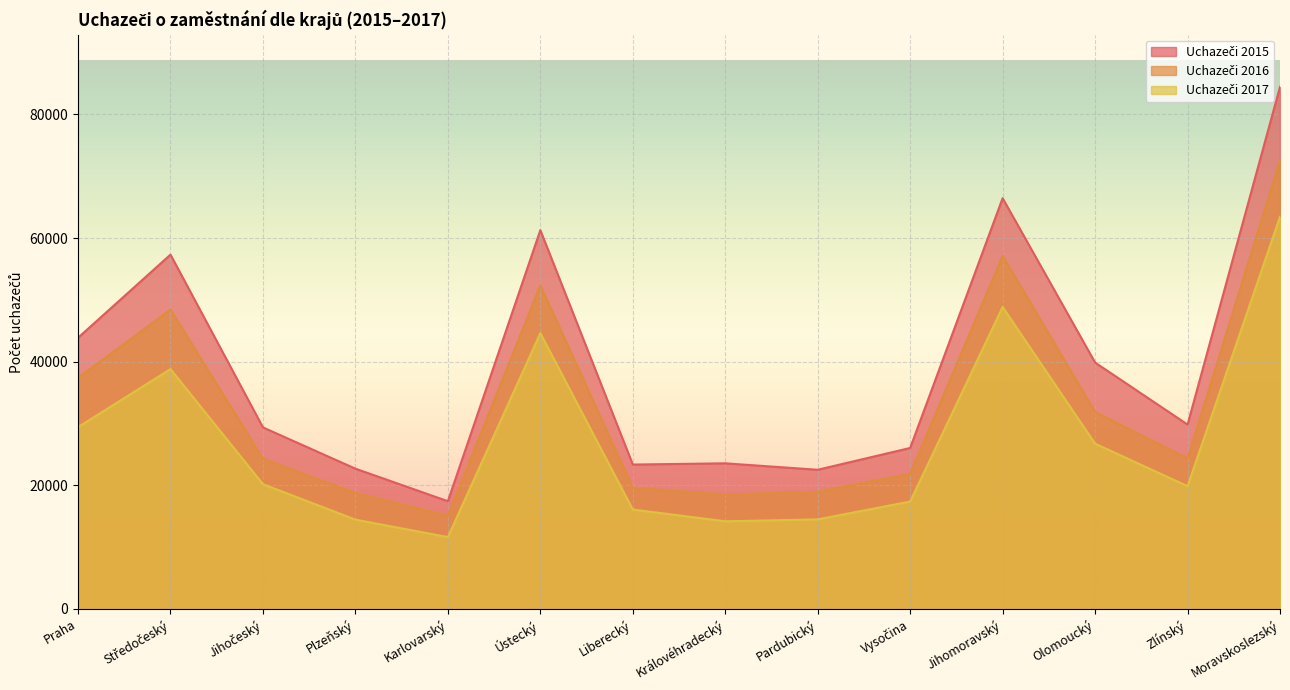

At which label does Uchazeči 2015 first exceed 29835?

Praha